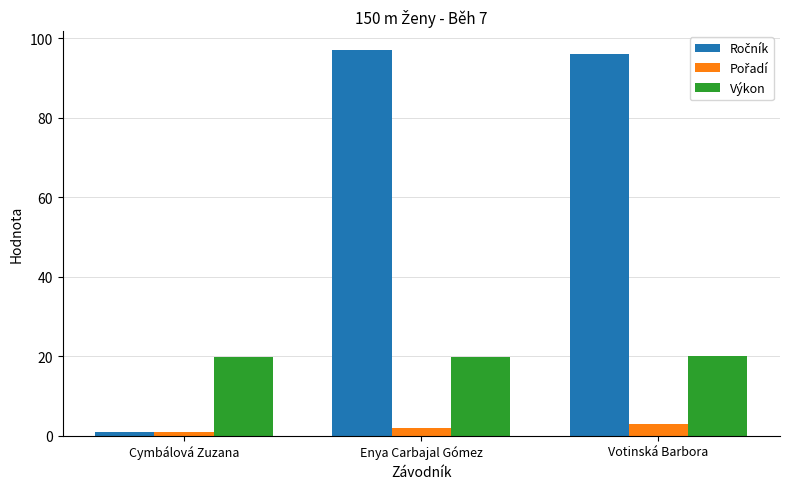

What is the label of the 2nd bar from the right?

Enya Carbajal Gómez